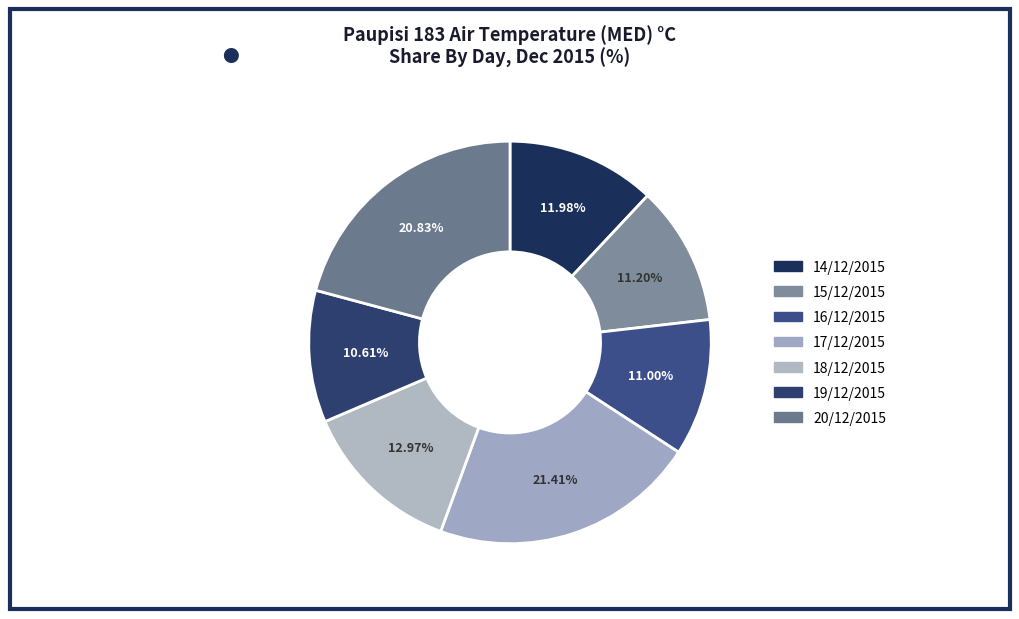

Is there a majority slice in this chart?

No